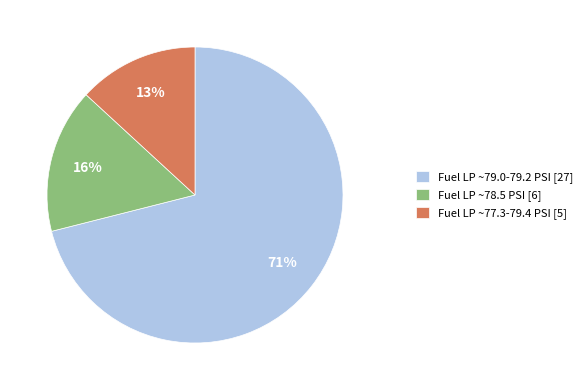

Is the sum of Fuel LP ~79.0-79.2 PSI [27] and Fuel LP ~77.3-79.4 PSI [5] greater than half?

Yes